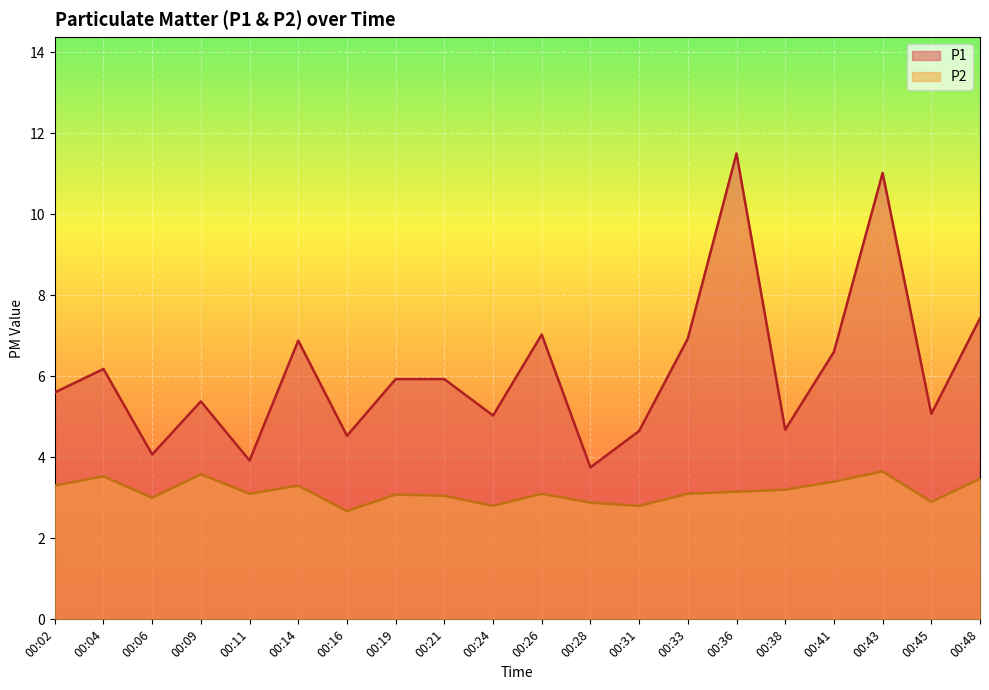

Rank the series by their average value, from highest to lowest.

P1, P2